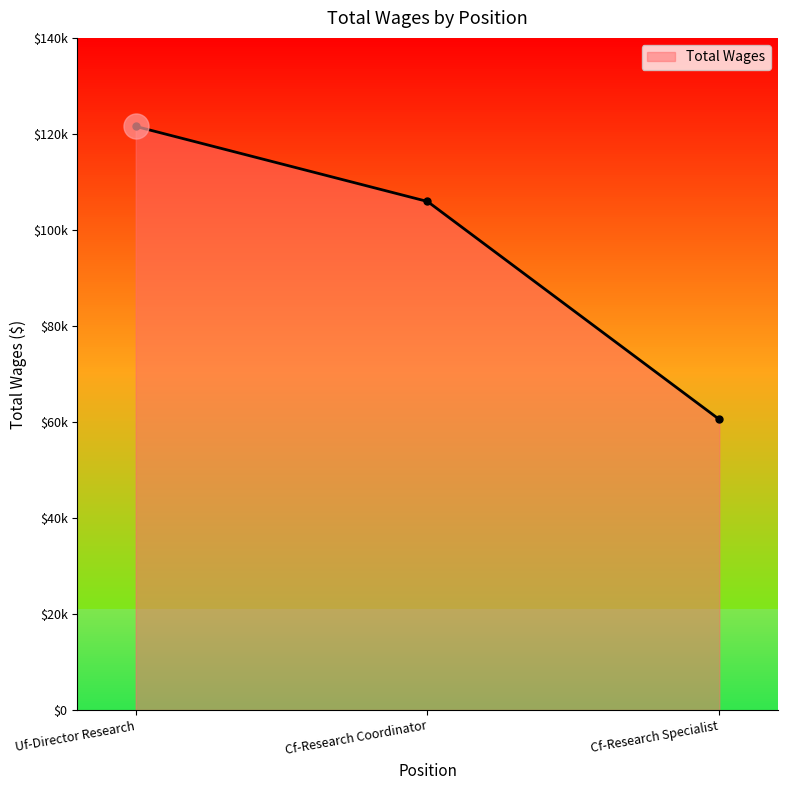

What is the maximum value shown in the chart?

121561